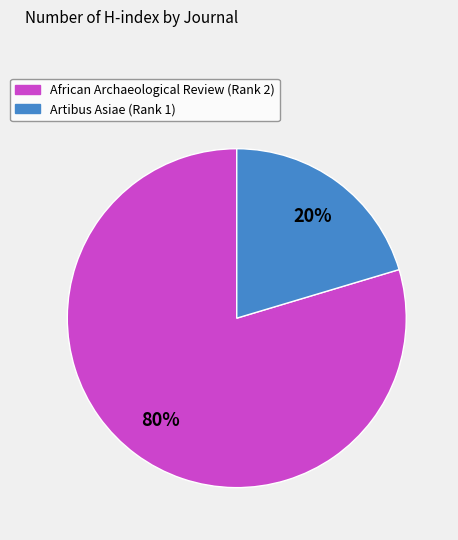

Between African Archaeological Review (Rank 2) and Artibus Asiae (Rank 1), which is larger?

African Archaeological Review (Rank 2)